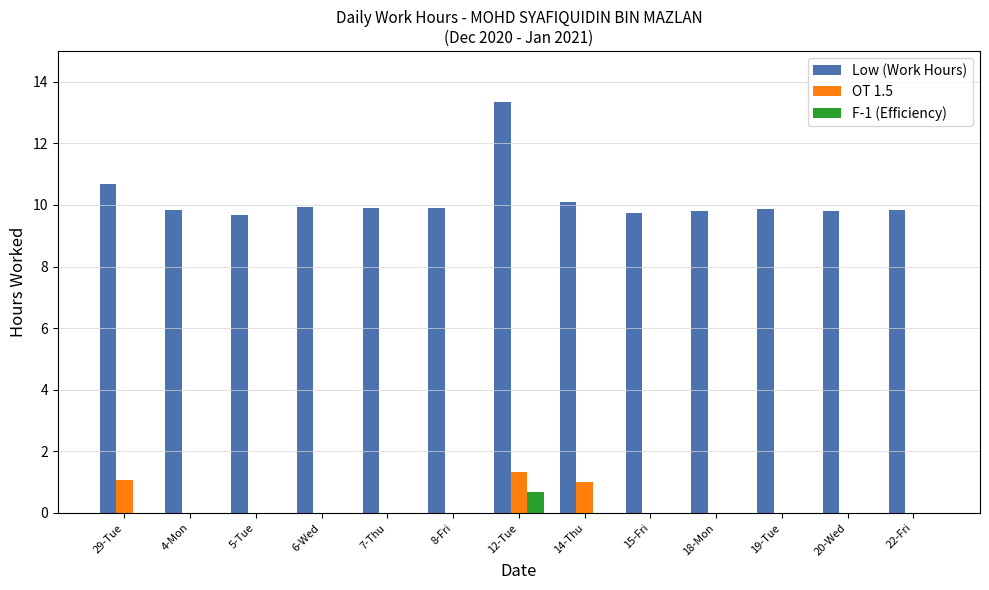

How many groups of bars are there?

13